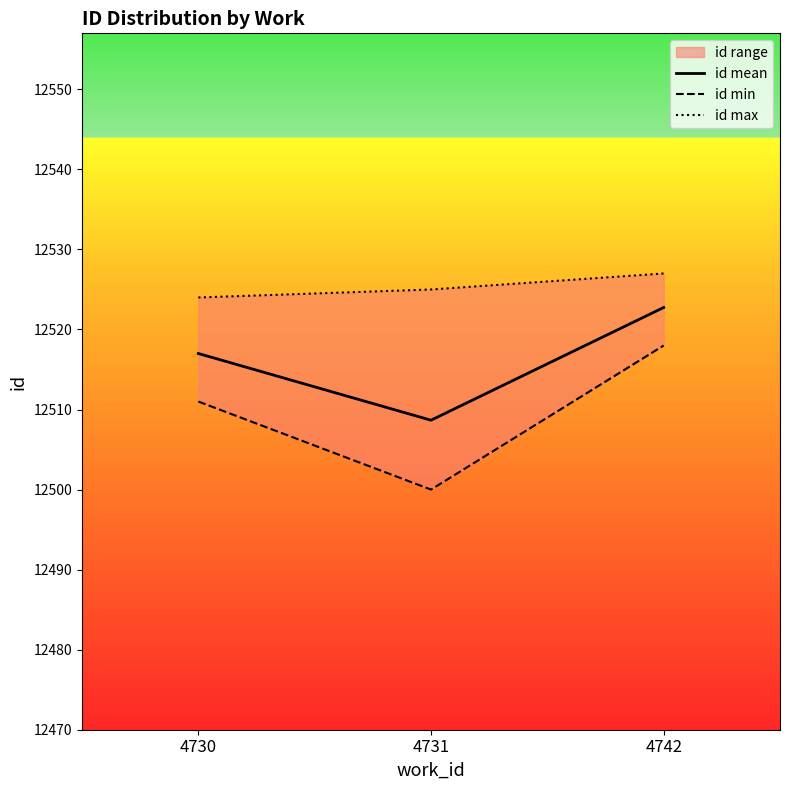

At which label does id mean first exceed 12517?

4742